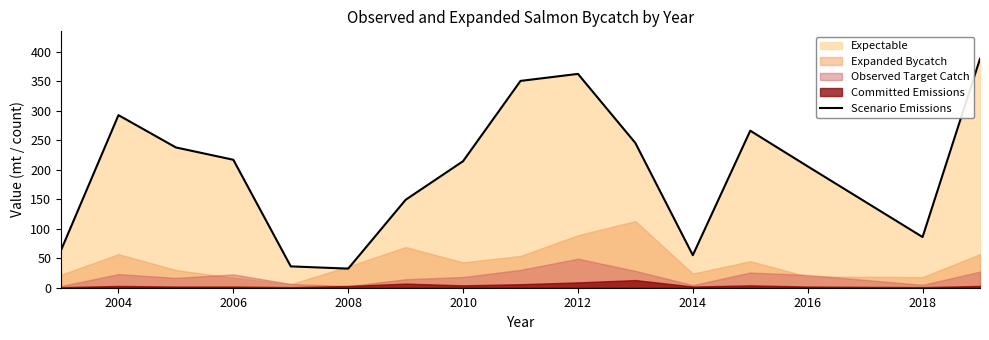

What is the maximum value for Scenario Emissions?

388.4